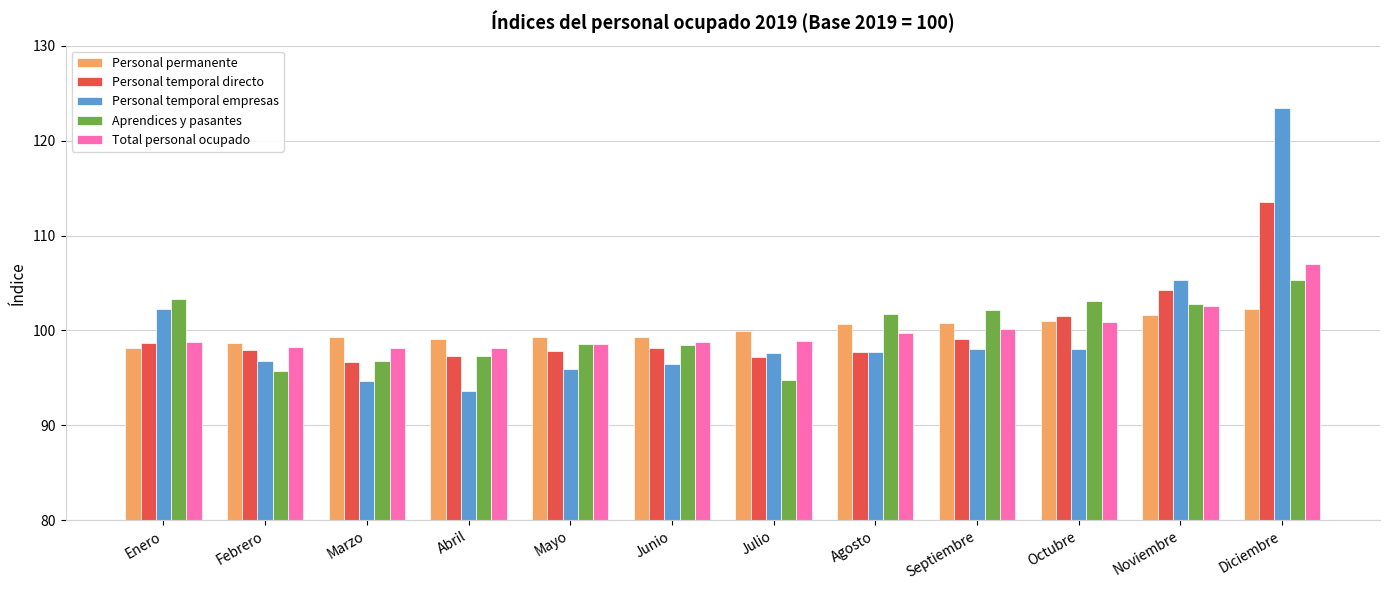

Count the number of data series in this chart.

5